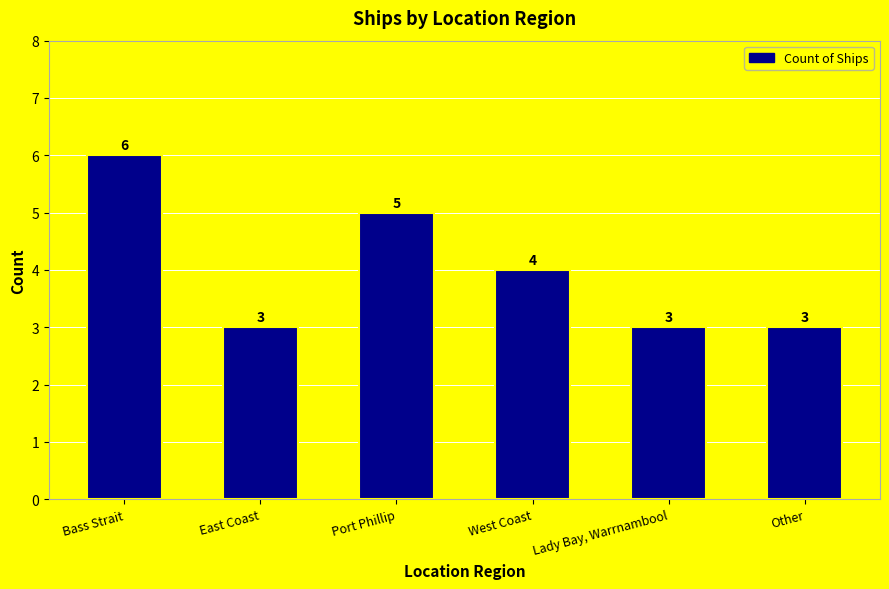

Where is the data nearest to the value 4?

West Coast